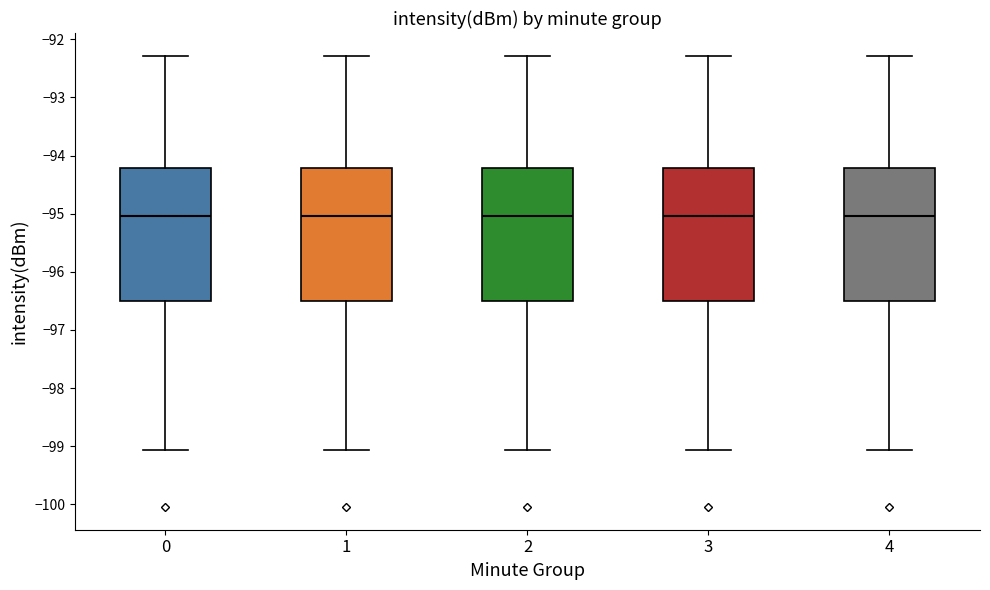

Where is the lower edge of the box at x = 0 on the y-axis? The values are not printed on the chart, so give them approximately, as read against the axis.

-96.5